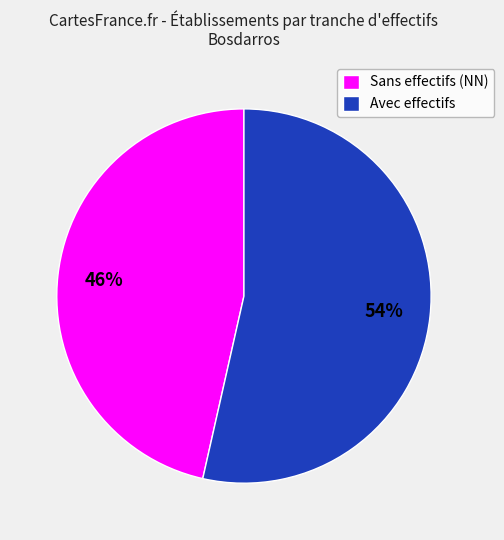

To the nearest percent, what percentage of the pie is Sans effectifs (NN)?

46%